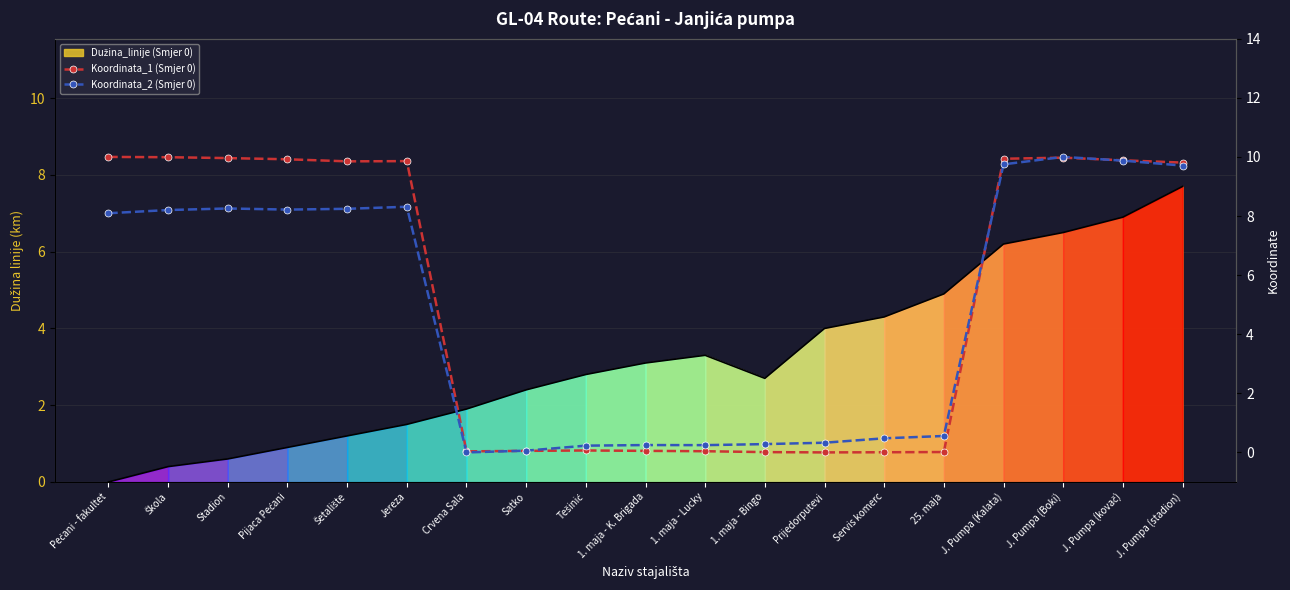

What is the difference between the Koordinata_2 (Smjer 0) values at Jereza and 25. maja?

7.8